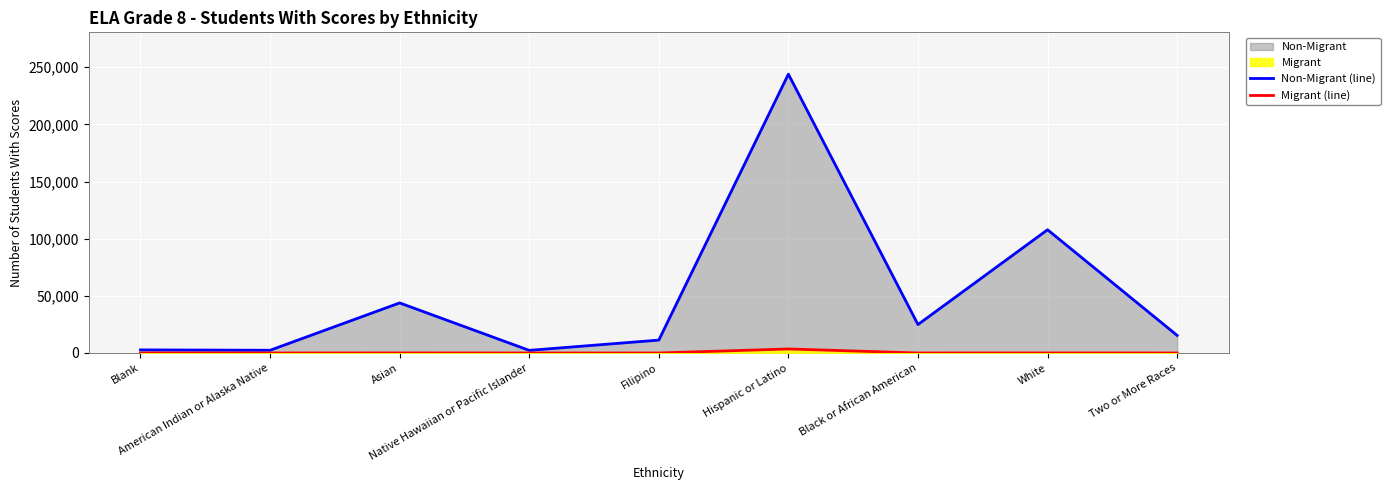

What is the total value across all series at White?

107842